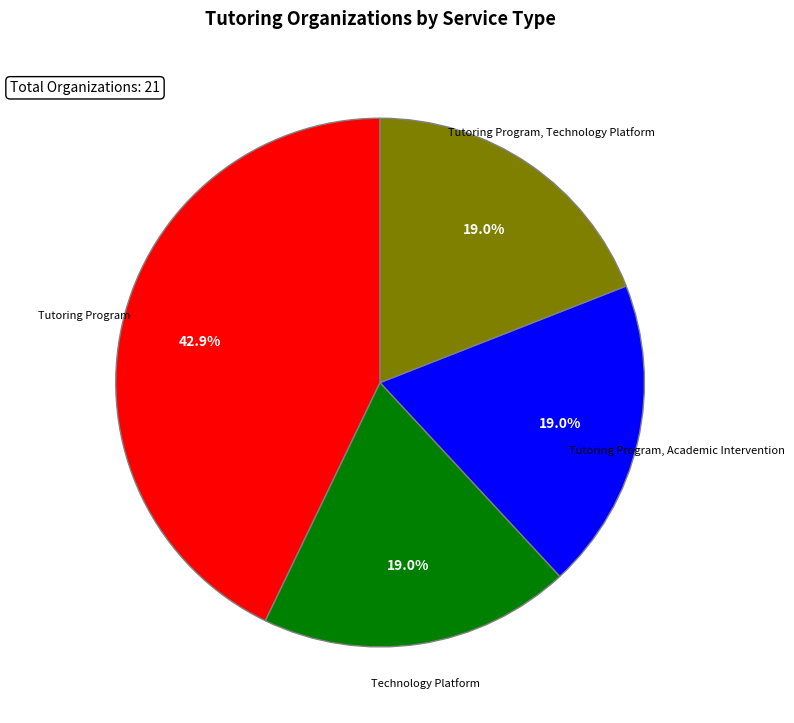

What is the largest slice in the pie chart?

Tutoring Program